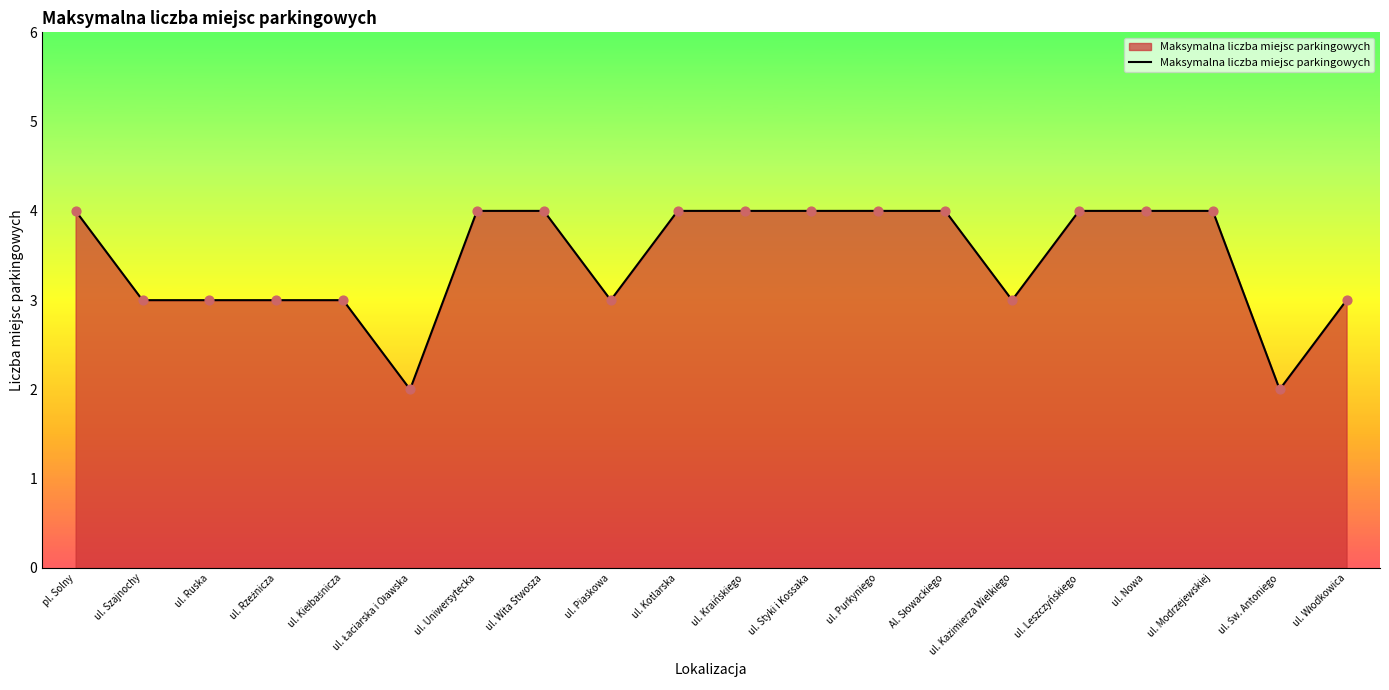

Is it true that the value at ul. Modrzejewskiej is 2?

False